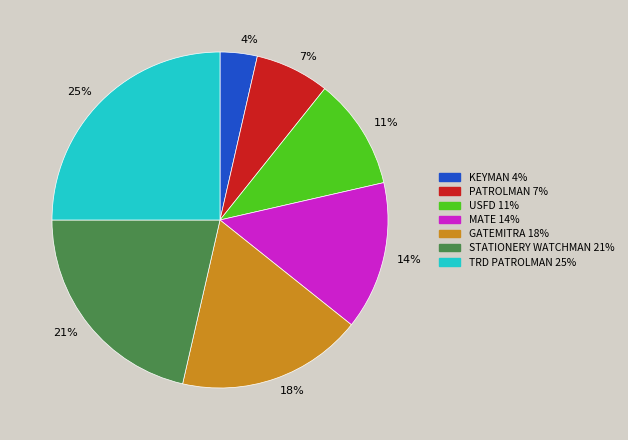

What is the smallest slice in the pie chart?

4%